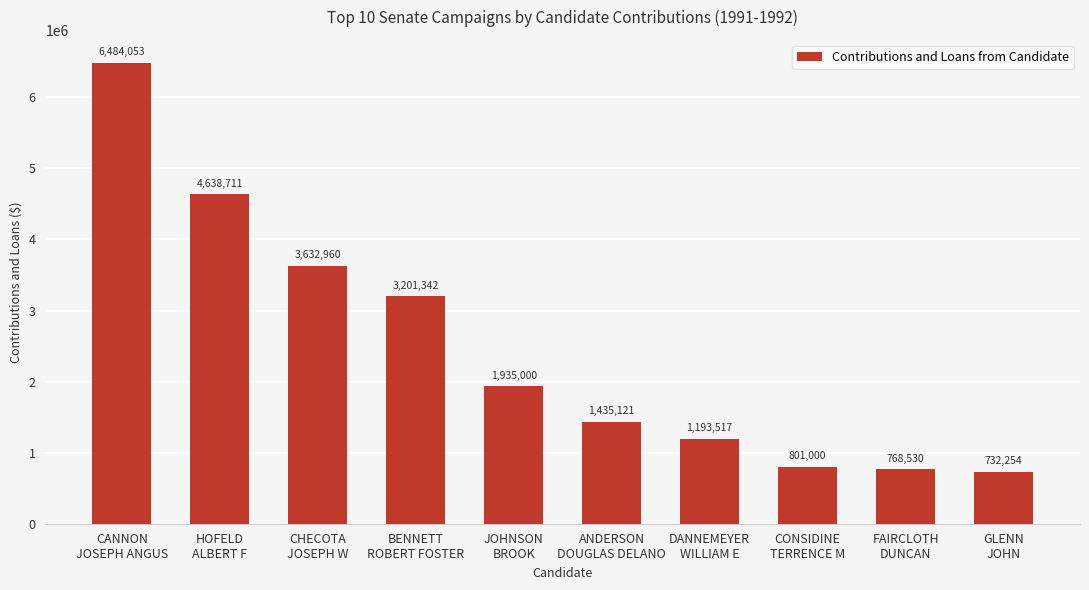

Reading right to left, transcribe all the data shown in this chart.

732254	768530	801000	1193517	1435121	1935000	3201342	3632960	4638711	6484053